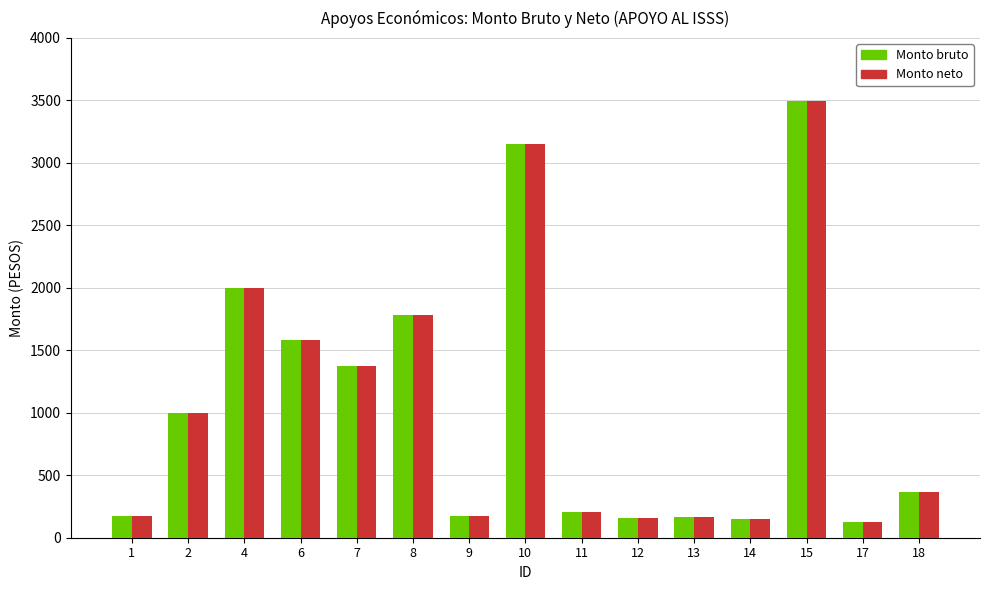

Where does the Monto bruto series first go above 362?

2